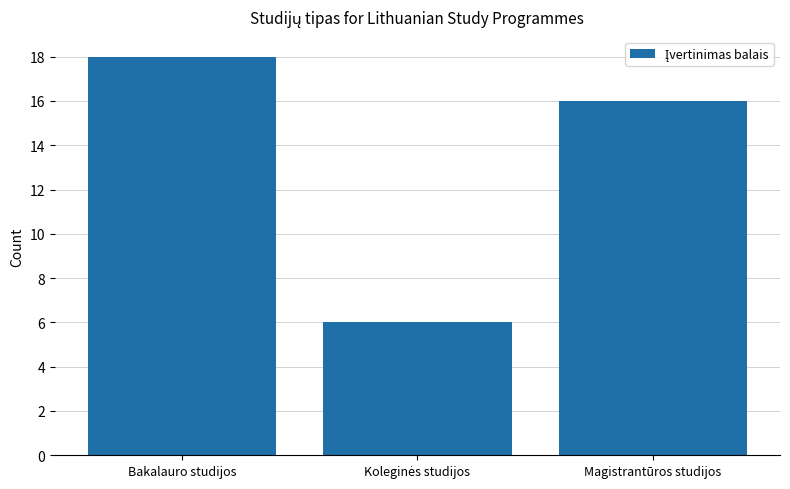

What is the change in value from Bakalauro studijos to Magistrantūros studijos?

-2